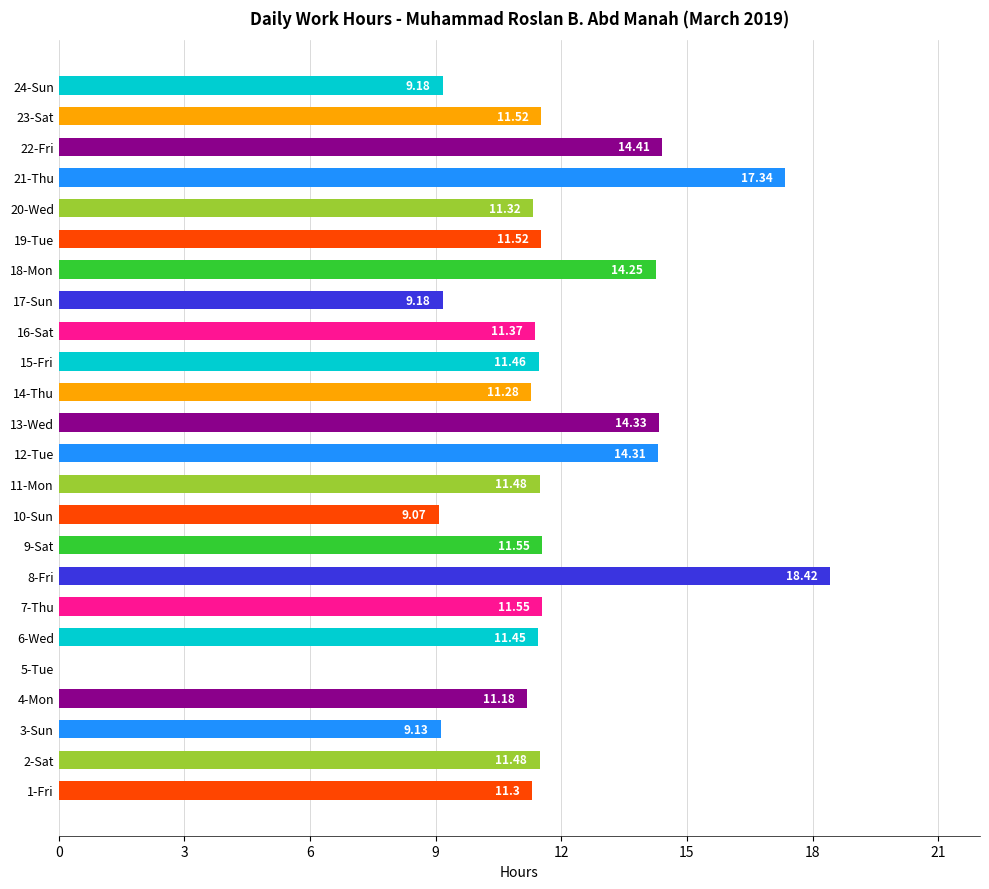

What is the sum of the values at 5-Tue and 4-Mon?

11.2